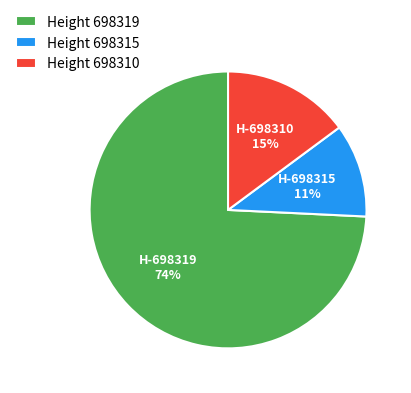

Which slice is the largest?

Height 698319